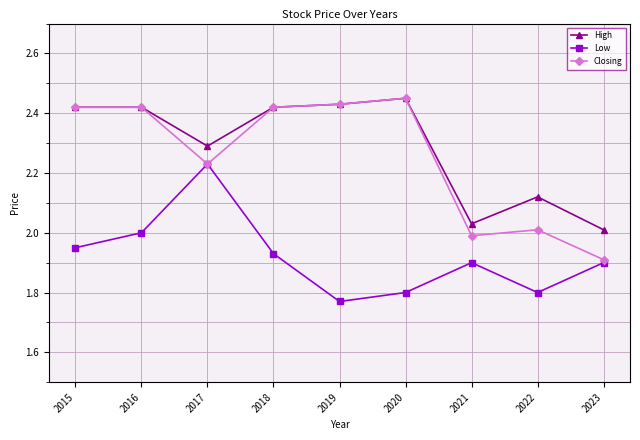

What is the total value across all series at 2021?

5.9